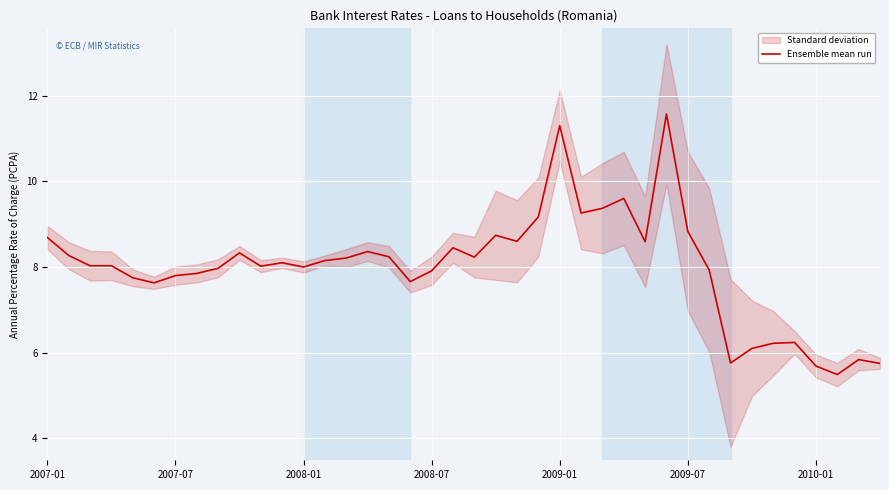

True or false: the data shows 8.0 at 8.

True